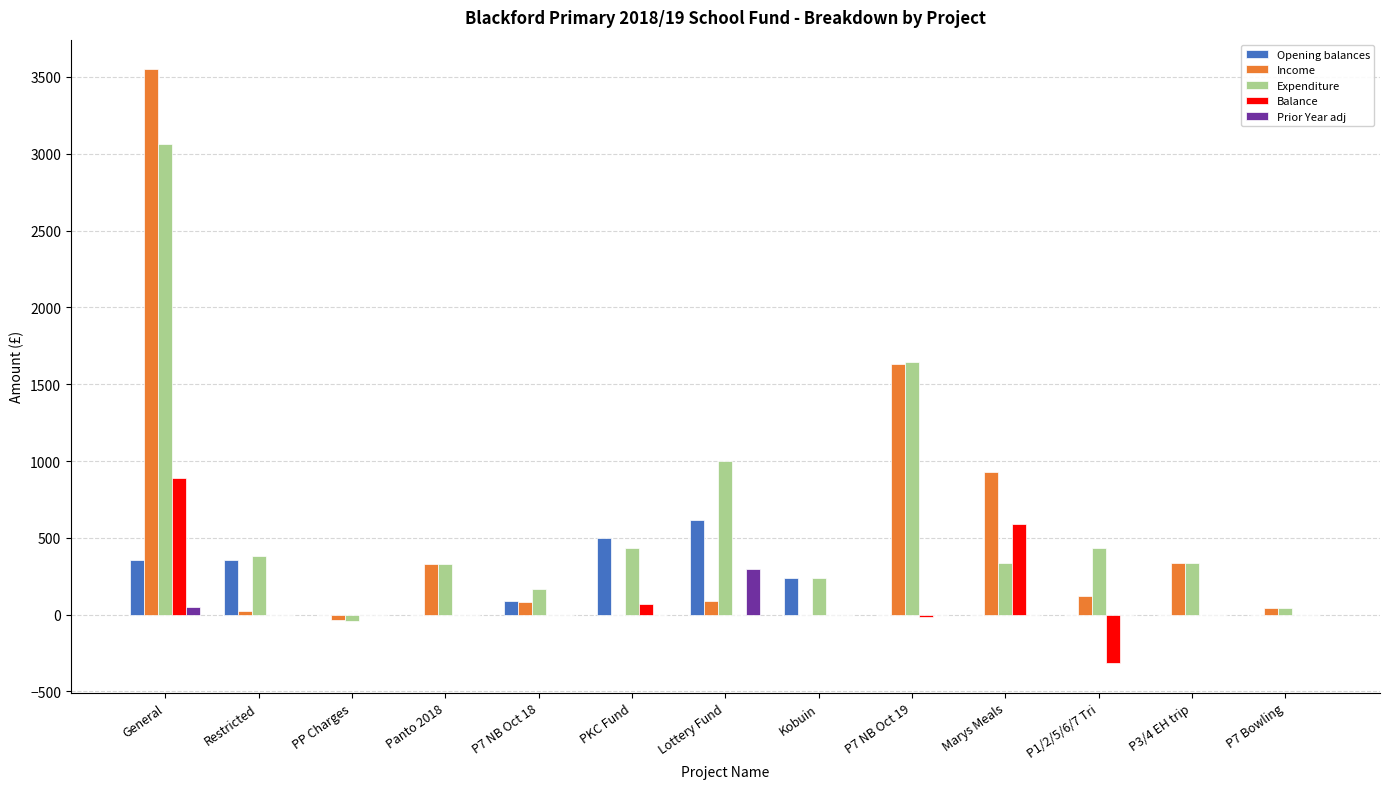

What is the sum of all Prior Year adj values?

348.5